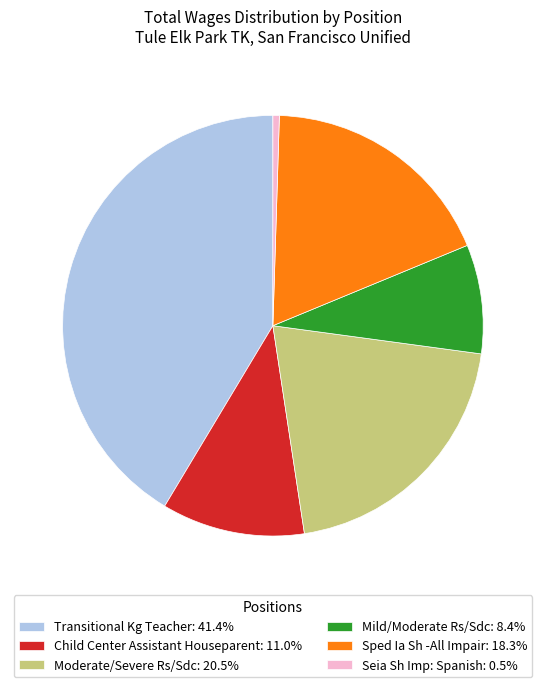

Is the sum of Moderate/Severe Rs/Sdc: 20.5% and Transitional Kg Teacher: 41.4% greater than half?

Yes